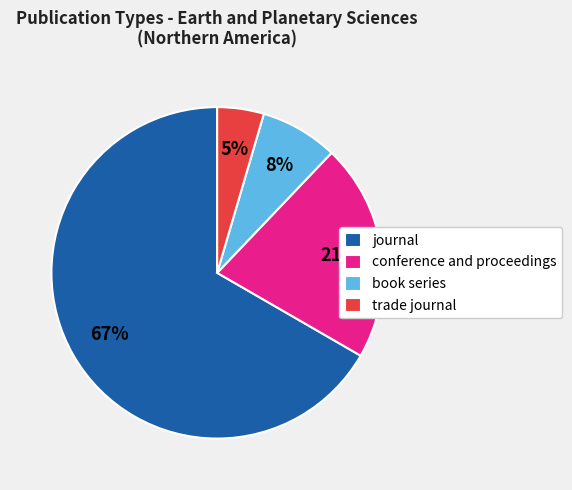

To the nearest percent, what portion does conference and proceedings represent?

21%